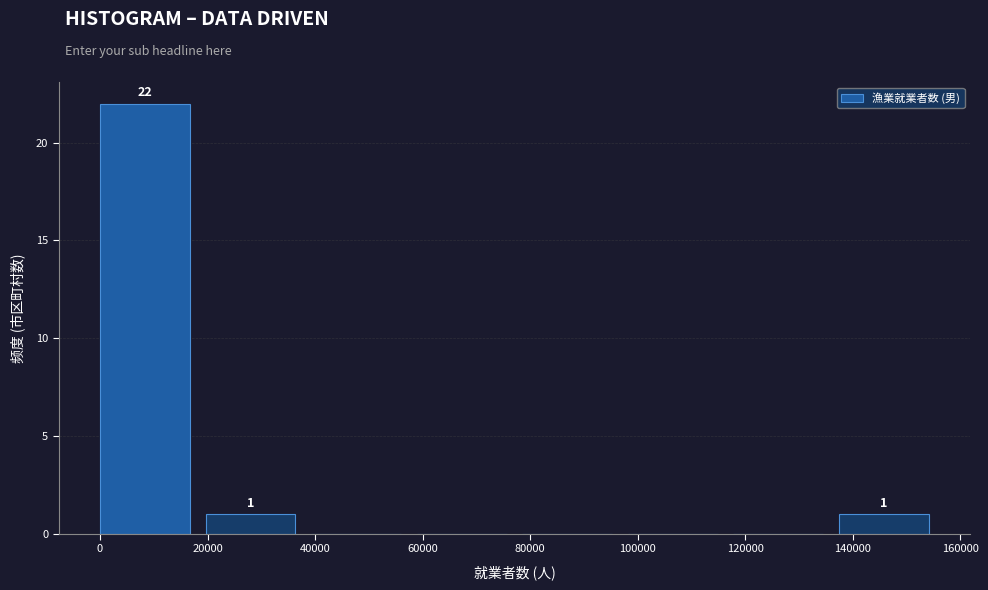

Which range on the x-axis has the tallest bar?

0 to 20000